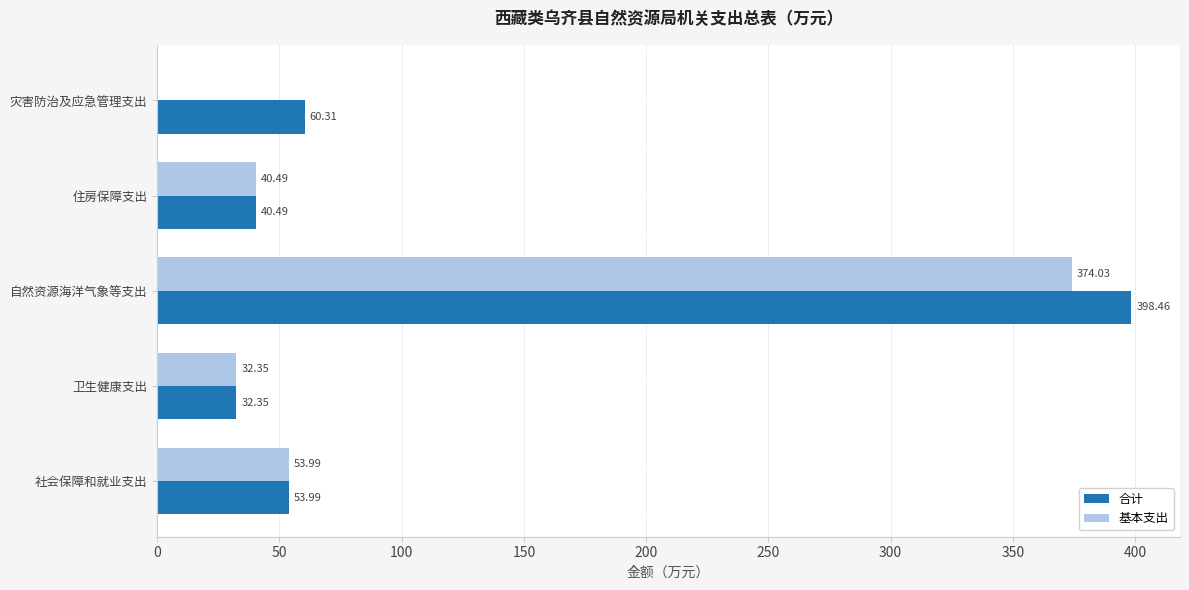

Is the value of 合计 at 灾害防治及应急管理支出 greater than the value of 基本支出 at 社会保障和就业支出?

Yes